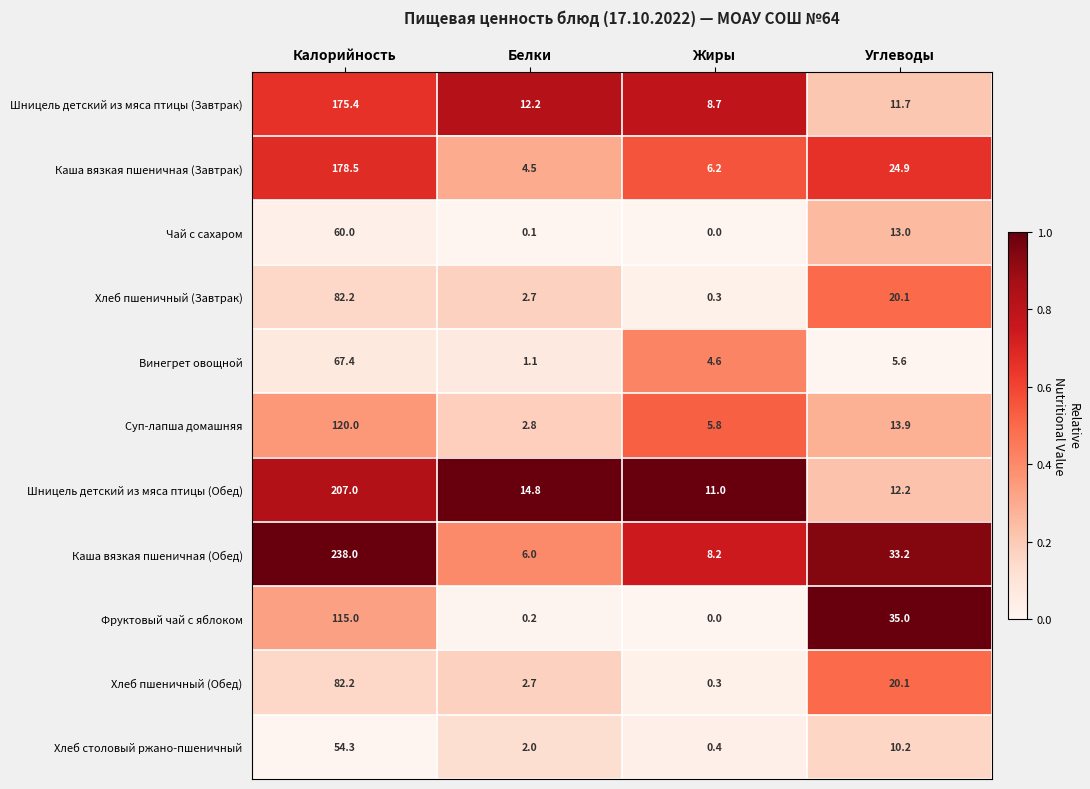

Read the Шницель детский из мяса птицы (Обед) value at Белки.

14.8